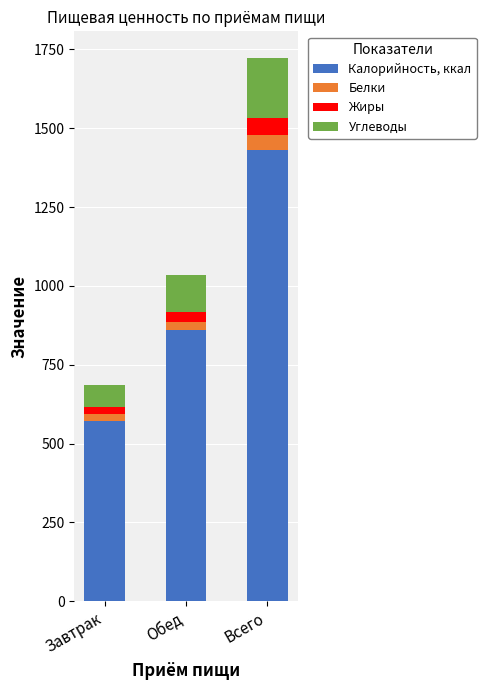

At which label does Калорийность, ккал reach its minimum?

Завтрак